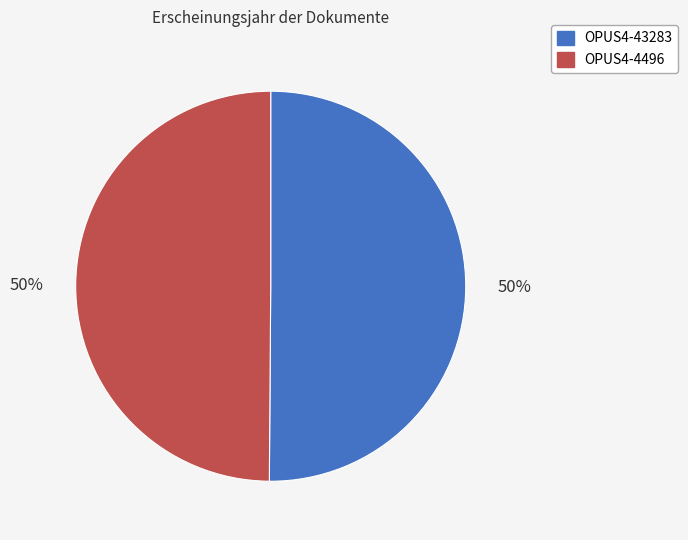

To the nearest percent, what is the combined percentage of OPUS4-43283 and OPUS4-4496?

100%